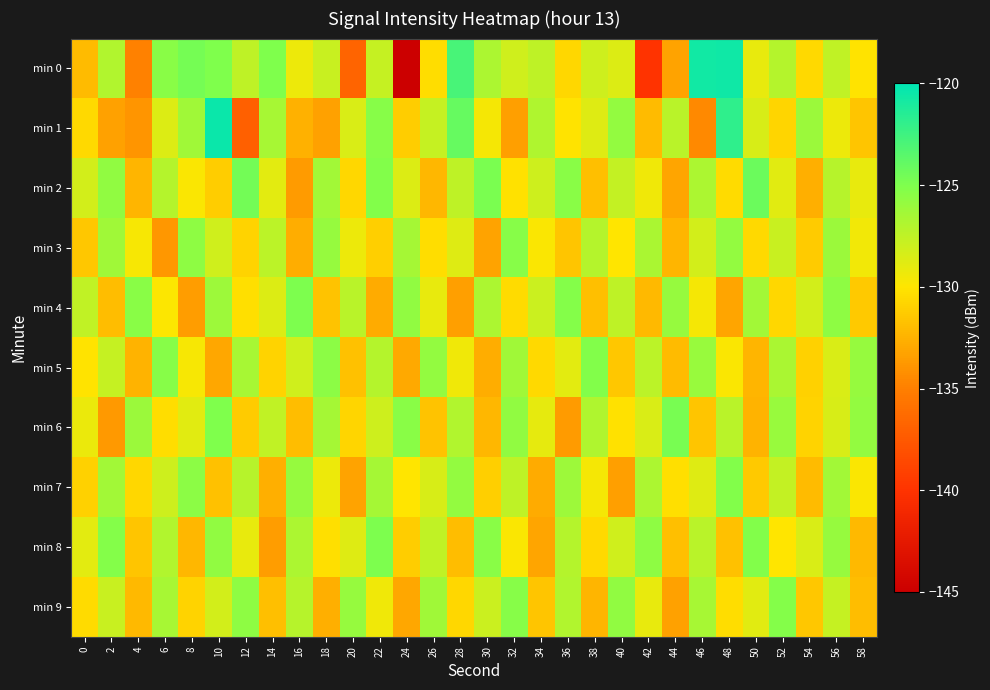

Reading right to left, extract all data points from this chart.

min 0: 58=-130.1	56=-127.6	54=-130.6	52=-127.0	50=-129.1	48=-120.7	46=-120.8	44=-133.3	42=-139.9	40=-128.7	38=-128.1	36=-130.7	34=-127.4	32=-128.1	30=-126.8	28=-122.9	26=-130.4	24=-145.3	22=-127.8	20=-136.8	18=-127.8	16=-129.3	14=-125.0	12=-127.4	10=-125.0	8=-124.7	6=-125.4	4=-134.9	2=-127.0	0=-132.1
min 1: 58=-131.6	56=-129.3	54=-126.1	52=-130.8	50=-128.4	48=-121.9	46=-134.5	44=-127.3	42=-132.1	40=-125.8	38=-128.7	36=-130.1	34=-126.9	32=-133.4	30=-129.6	28=-124.1	26=-127.8	24=-131.2	22=-125.3	20=-128.5	18=-133.3	16=-132.5	14=-126.6	12=-137.0	10=-120.5	8=-126.3	6=-128.7	4=-133.9	2=-133.4	0=-130.6
min 2: 58=-129.1	56=-127.2	54=-132.6	52=-128.8	50=-124.2	48=-130.5	46=-126.8	44=-133.1	42=-129.4	40=-127.7	38=-131.9	36=-125.4	34=-128.1	32=-130.2	30=-124.8	28=-127.5	26=-132.3	24=-128.6	22=-125.1	20=-130.7	18=-126.4	16=-133.6	14=-128.9	12=-124.5	10=-131.2	8=-129.8	6=-127.1	4=-132.4	2=-125.7	0=-128.3
min 3: 58=-129.5	56=-126.1	54=-131.3	52=-127.9	50=-130.6	48=-125.8	46=-128.3	44=-132.4	42=-126.7	40=-130.0	38=-127.1	36=-131.6	34=-129.8	32=-125.3	30=-133.2	28=-128.7	26=-130.4	24=-126.5	22=-131.1	20=-129.3	18=-125.9	16=-132.7	14=-127.4	12=-130.9	10=-128.2	8=-125.6	6=-133.8	4=-129.7	2=-126.3	0=-131.5
min 4: 58=-131.4	56=-125.6	54=-128.3	52=-130.7	50=-126.4	48=-133.1	46=-129.6	44=-125.9	42=-132.2	40=-127.5	38=-131.9	36=-125.2	34=-128.0	32=-130.5	30=-126.8	28=-133.4	26=-129.1	24=-125.7	22=-132.8	20=-127.3	18=-131.7	16=-124.9	14=-128.6	12=-130.3	10=-126.2	8=-133.5	6=-129.9	4=-125.4	2=-132.0	0=-127.6
min 5: 58=-125.9	56=-128.5	54=-131.0	52=-126.7	50=-132.4	48=-129.8	46=-126.0	44=-132.1	42=-127.4	40=-131.5	38=-125.1	36=-128.9	34=-130.6	32=-126.3	30=-132.7	28=-129.4	26=-125.8	24=-132.9	22=-127.1	20=-131.8	18=-125.5	16=-128.2	14=-130.9	12=-126.6	10=-133.0	8=-129.7	6=-125.3	4=-132.5	2=-127.8	0=-130.1
min 6: 58=-125.8	56=-128.4	54=-130.9	52=-126.0	50=-132.5	48=-127.3	46=-131.6	44=-124.7	42=-128.5	40=-130.2	38=-126.9	36=-133.6	34=-129.0	32=-125.7	30=-132.3	28=-127.0	26=-131.7	24=-125.4	22=-128.1	20=-130.8	18=-126.5	16=-132.0	14=-127.6	12=-131.3	10=-125.0	8=-128.8	6=-130.4	4=-126.1	2=-133.7	0=-129.2
min 7: 58=-129.8	56=-126.4	54=-132.1	52=-127.7	50=-131.4	48=-125.1	46=-128.7	44=-130.3	42=-126.8	40=-133.4	38=-129.6	36=-126.2	34=-132.8	32=-127.5	30=-131.1	28=-125.8	26=-128.4	24=-130.0	22=-126.5	20=-133.2	18=-129.3	16=-125.9	14=-132.6	12=-127.2	10=-131.8	8=-125.5	6=-128.1	4=-130.7	2=-126.4	0=-131.0
min 8: 58=-132.2	56=-125.9	54=-128.5	52=-130.0	50=-125.1	48=-131.8	46=-127.3	44=-131.9	42=-125.6	40=-128.2	38=-130.6	36=-127.1	34=-133.1	32=-129.8	30=-125.4	28=-132.0	26=-127.6	24=-131.2	22=-124.9	20=-128.7	18=-130.3	16=-126.8	14=-133.5	12=-129.1	10=-125.7	8=-132.3	6=-127.0	4=-131.6	2=-125.2	0=-128.9
min 9: 58=-132.0	56=-127.8	54=-131.5	52=-125.2	50=-128.8	48=-130.4	46=-126.6	44=-133.3	42=-129.1	40=-125.7	38=-132.4	36=-127.0	34=-131.6	32=-125.3	30=-128.0	28=-130.7	26=-126.3	24=-133.0	22=-129.4	20=-125.9	18=-132.6	16=-127.2	14=-131.9	12=-125.6	10=-128.3	8=-130.9	6=-126.6	4=-132.2	2=-127.9	0=-130.5